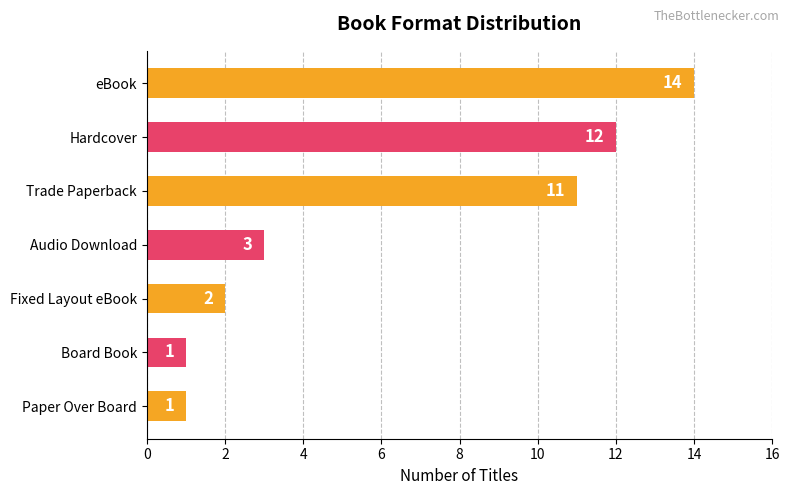

What is the change in value from eBook to Board Book?

-13